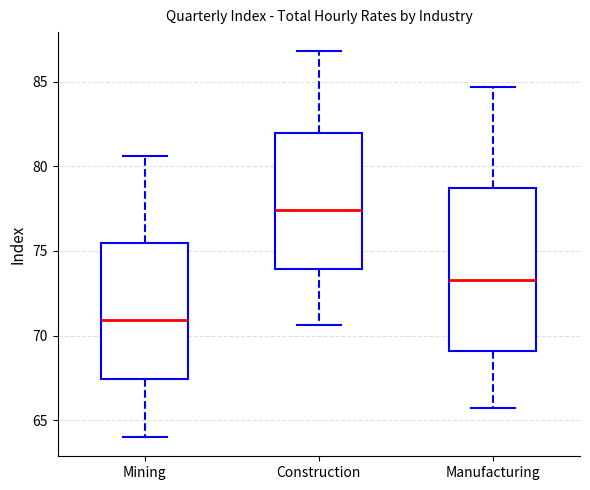

Where does the median line of the box for Mining sit on the y-axis? The values are not printed on the chart, so give them approximately, as read against the axis.

71.0